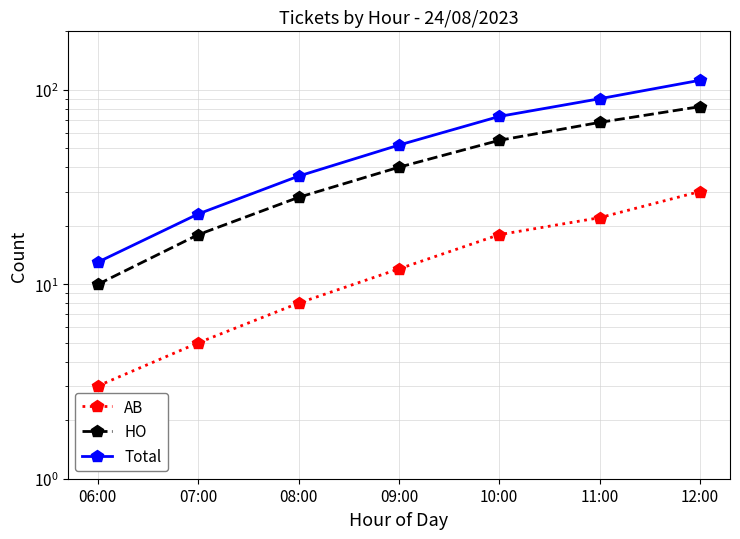

What is the difference between the second highest and minimum values in the AB series?

19